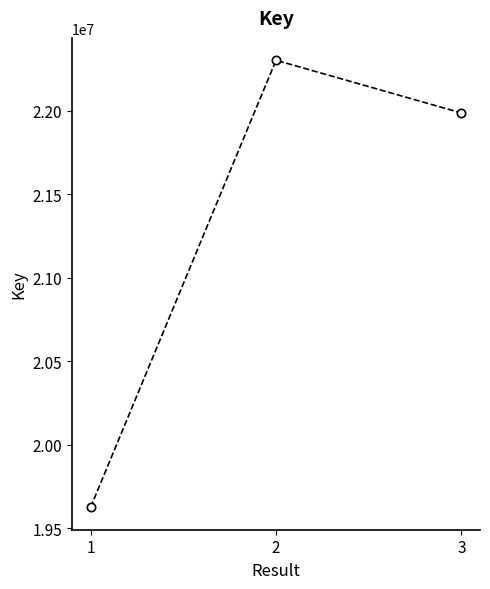

What is the greatest value displayed?

22301441